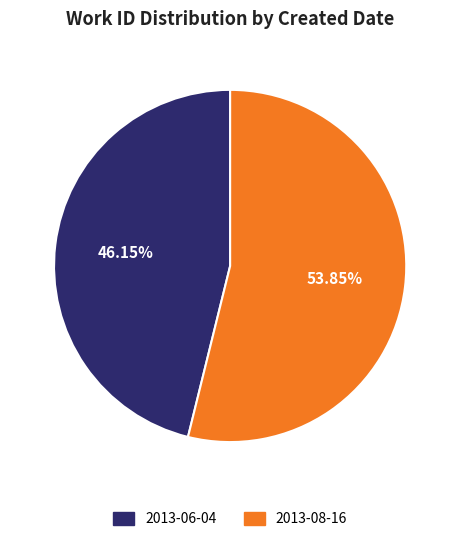

To the nearest percent, what is the combined percentage of 2013-06-04 and 2013-08-16?

100%